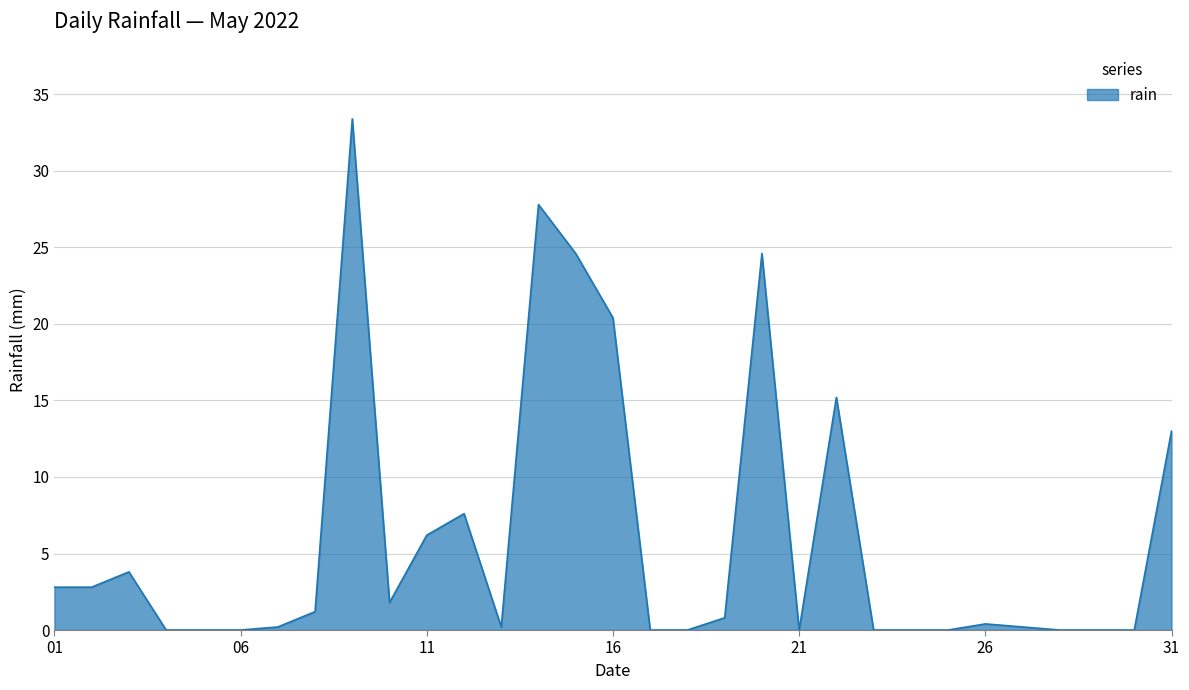

What is the maximum value shown in the chart?

33.4